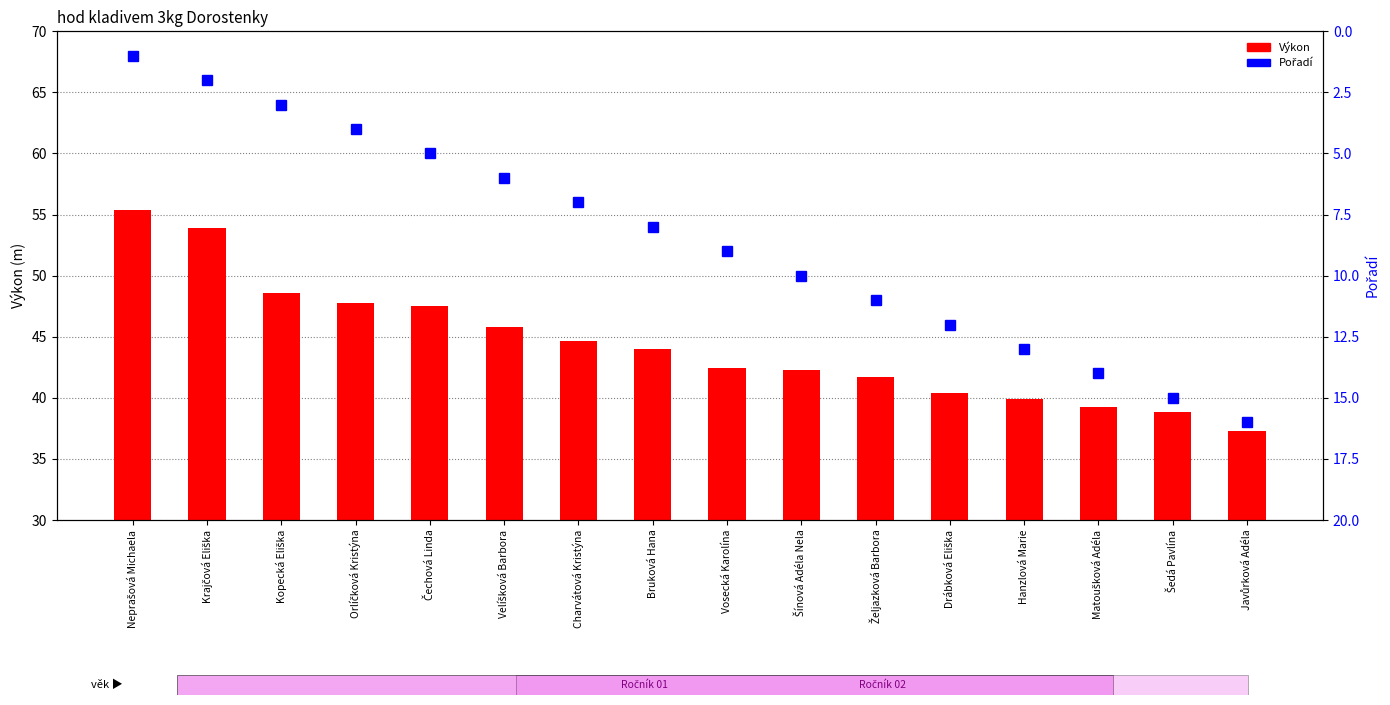

Reading right to left, list all the values displayed in this chart.

Výkon: Javůrková Adéla=37.3	Šedá Pavlína=38.8	Matoušková Adéla=39.3	Hanzlová Marie=39.9	Drábková Eliška=40.4	Željazková Barbora=41.7	Šínová Adéla Nela=42.3	Vosecká Karolína=42.4	Bruková Hana=44.0	Charvátová Kristýna=44.6	Velíšková Barbora=45.8	Čechová Linda=47.5	Orlíčková Kristýna=47.7	Kopecká Eliška=48.6	Krajčová Eliška=53.9	Neprašová Michaela=55.4
Pořadí: Javůrková Adéla=16.0	Šedá Pavlína=15.0	Matoušková Adéla=14.0	Hanzlová Marie=13.0	Drábková Eliška=12.0	Željazková Barbora=11.0	Šínová Adéla Nela=10.0	Vosecká Karolína=9.0	Bruková Hana=8.0	Charvátová Kristýna=7.0	Velíšková Barbora=6.0	Čechová Linda=5.0	Orlíčková Kristýna=4.0	Kopecká Eliška=3.0	Krajčová Eliška=2.0	Neprašová Michaela=1.0